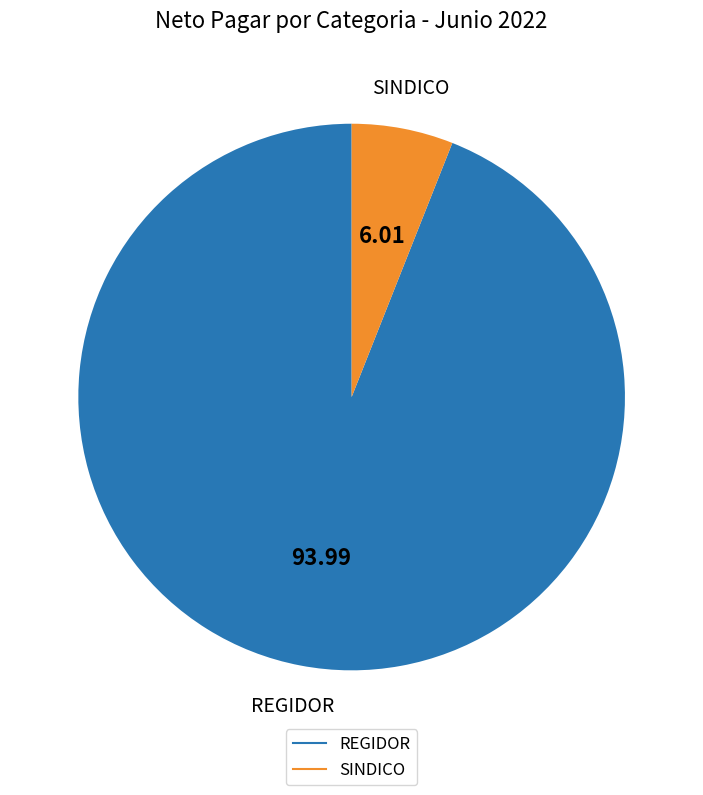

Is there a majority slice in this chart?

Yes